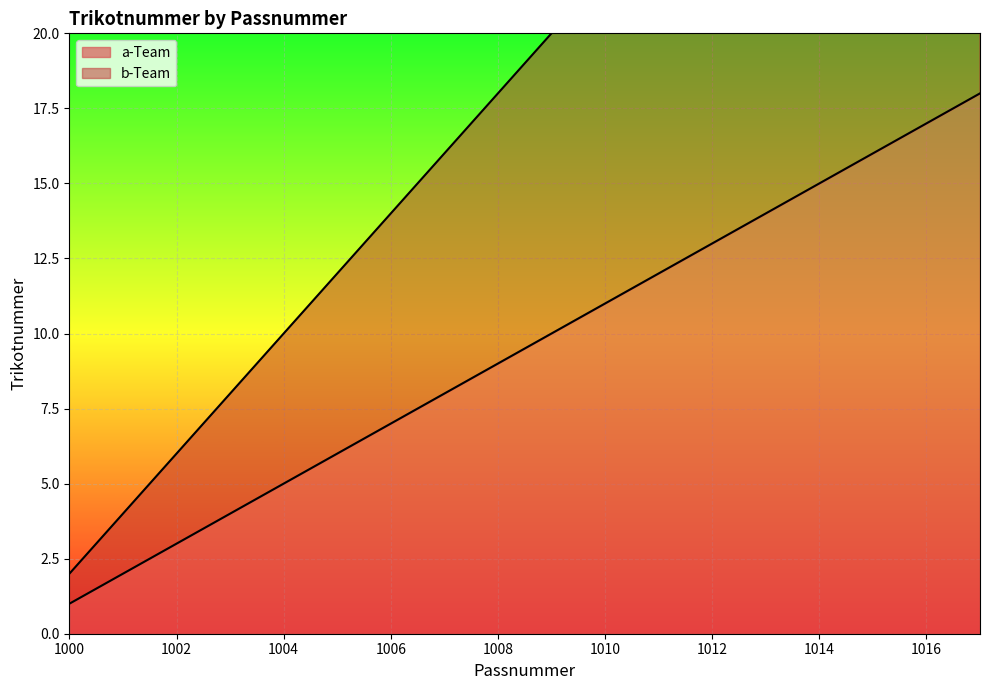

True or false: b-Team and a-Team intersect in this chart.

False